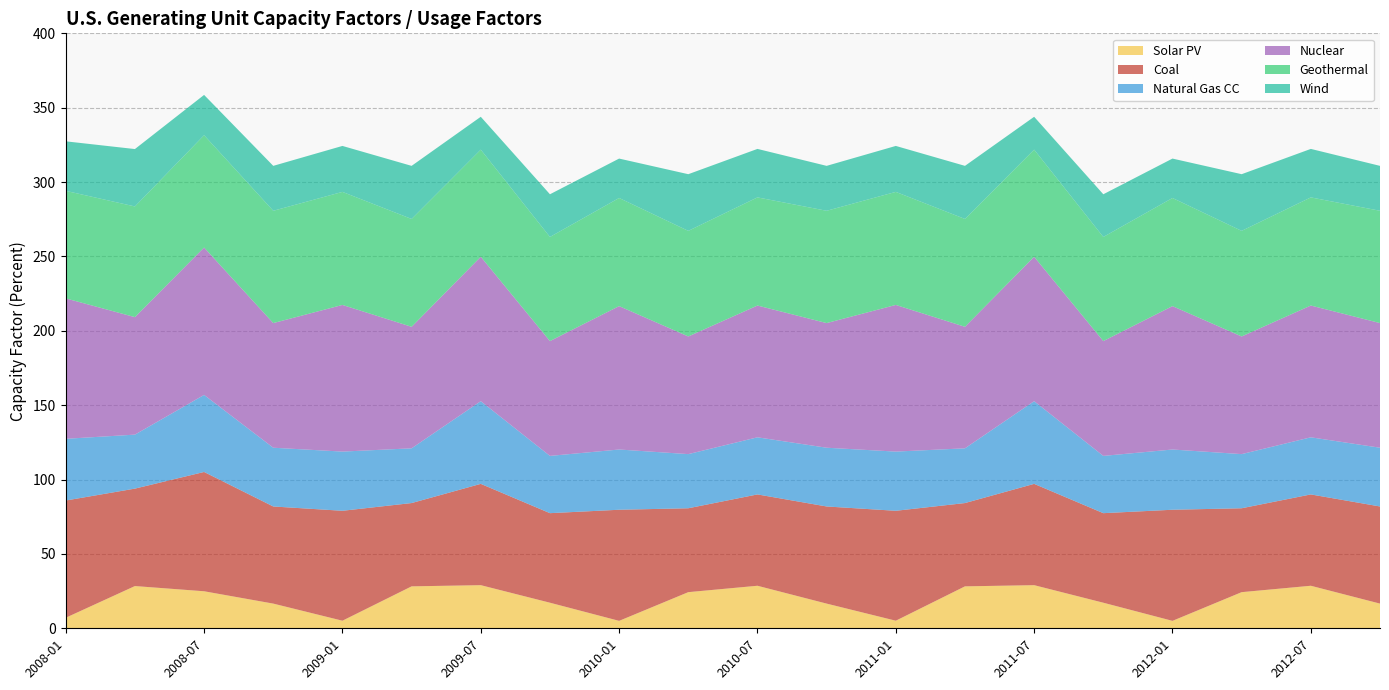

Reading right to left, list all the values displayed in this chart.

Solar PV: 16.6	28.6	24.3	5.0	17.2	29.0	28.2	5.1	16.6	28.6	24.3	5.0	17.2	29.0	28.2	5.1	16.6	24.9	28.4	7.1
Coal: 65.3	61.4	56.4	74.7	60.2	68.1	56.0	73.9	65.3	61.4	56.4	74.7	60.2	68.1	56.0	73.9	65.3	80.2	65.5	78.8
Natural Gas CC: 39.5	38.4	36.4	40.5	38.5	55.6	36.8	39.8	39.5	38.4	36.4	40.5	38.5	55.6	36.8	39.8	39.5	51.8	36.3	41.5
Nuclear: 83.8	88.6	79.1	96.4	77.2	97.1	81.7	98.6	83.8	88.6	79.1	96.4	77.2	97.1	81.7	98.6	83.8	99.1	79.0	94.4
Geothermal: 75.5	72.7	71.0	72.7	70.0	72.0	72.5	76.0	75.5	72.7	71.0	72.7	70.0	72.0	72.5	76.0	75.5	75.5	74.4	72.3
Wind: 30.2	32.6	38.1	26.5	28.7	22.1	35.7	30.9	30.2	32.6	38.1	26.5	28.7	22.1	35.7	30.9	30.2	27.1	38.6	33.3